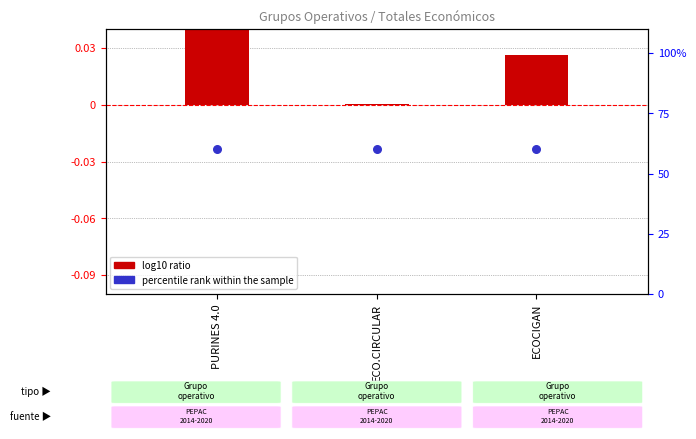

At which category is the sum across all series the highest?

PURINES 4.0